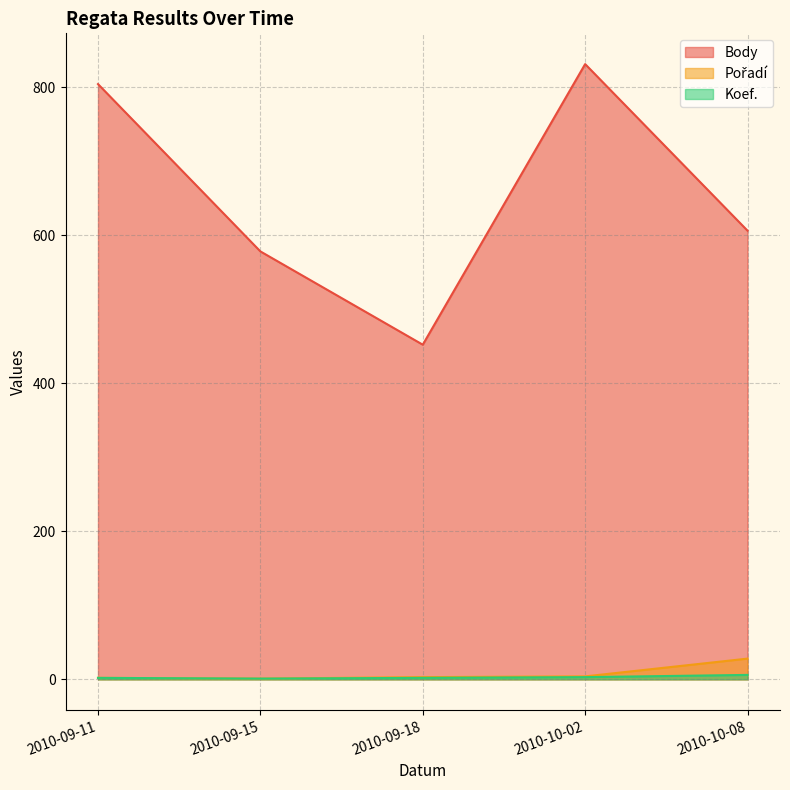

Reading left to right, what are all the values shown in this chart?

Body: 804	578	452	831	606
Pořadí: 2	1	3	4	28
Koef.: 2	1	2	3	6